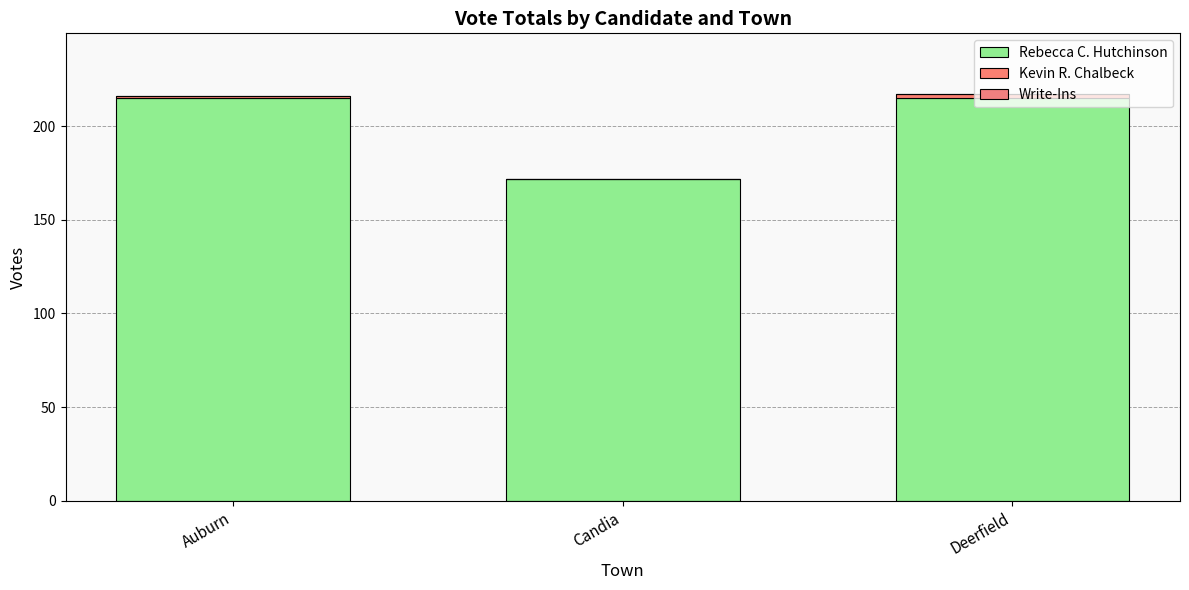

How many data points does each series have?

3